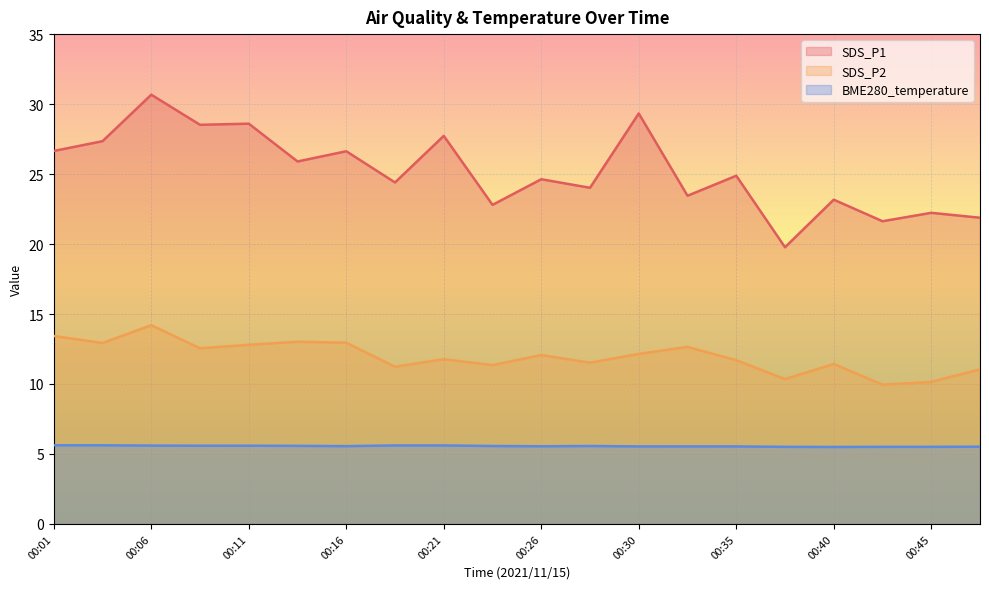

What is the maximum value for BME280_temperature?

5.6